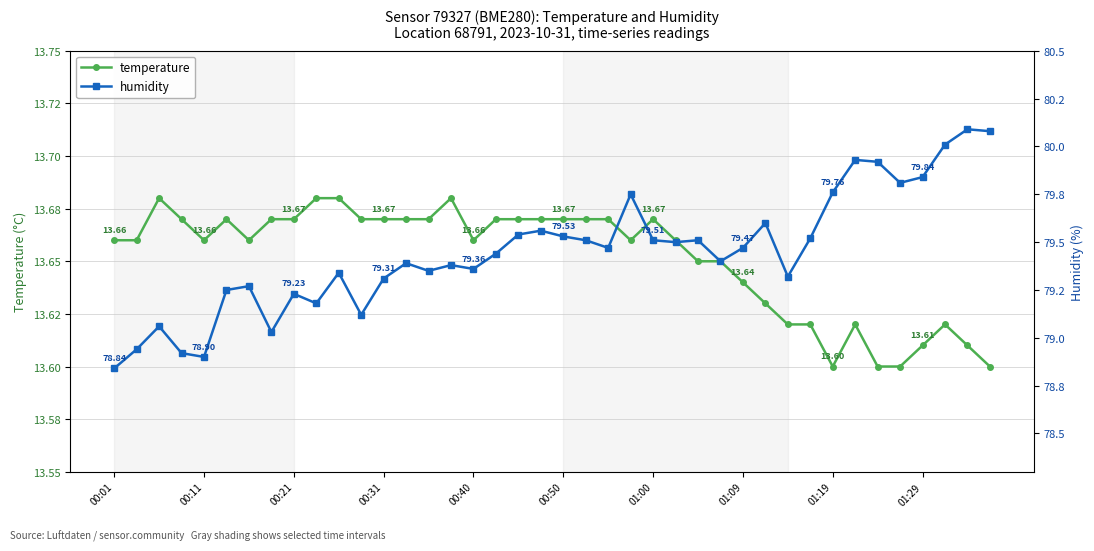

What is the difference between the highest and lowest values at 14?

65.7